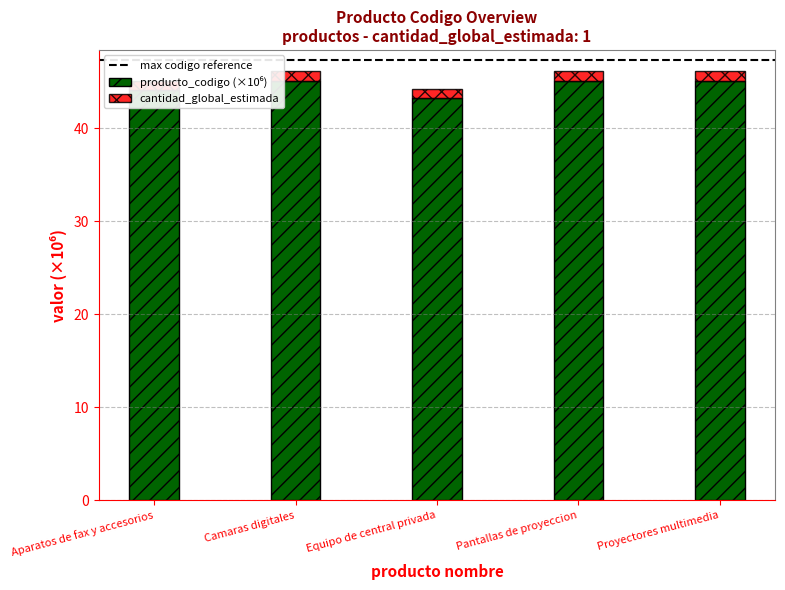

What is the label of the 2nd bar from the left?

Camaras digitales